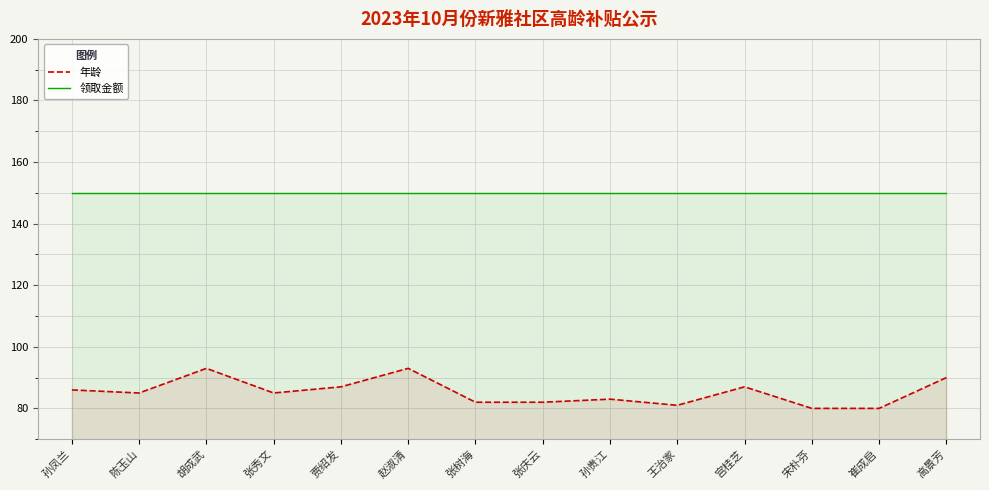

Which label corresponds to the largest value in the chart?

孙凤兰